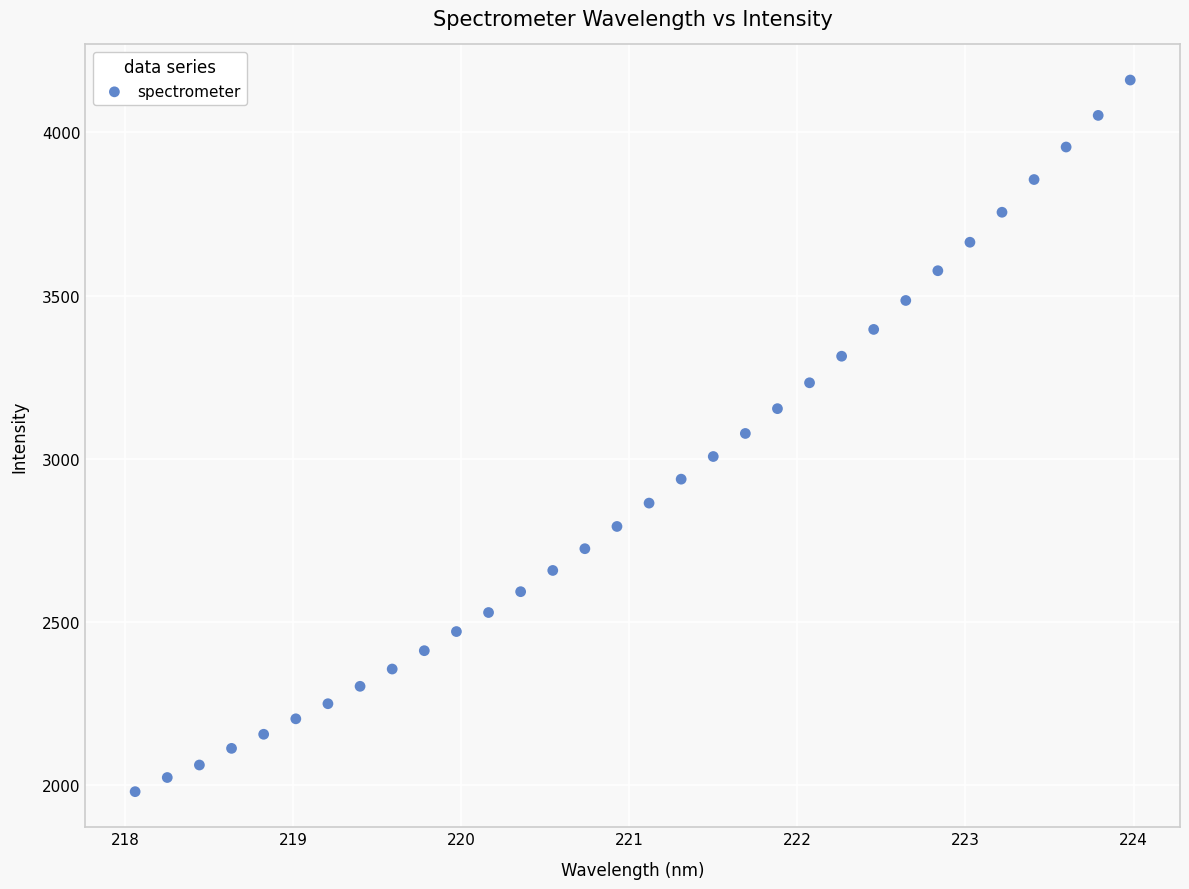

What is the range of X values (max minus min)?

5.9